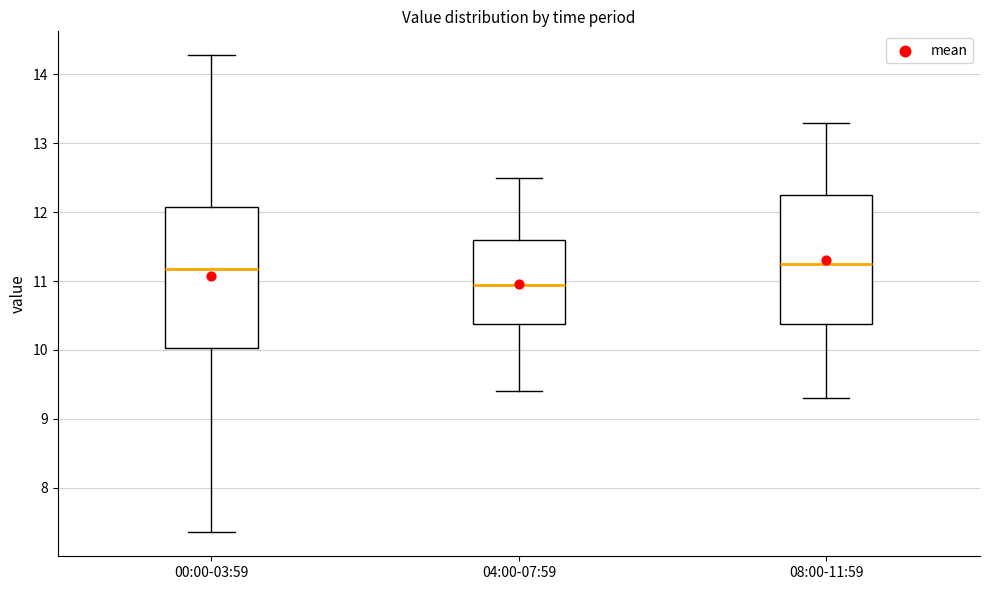

Comparing the boxes themselves (not the whiskers), which one is the tallest?

00:00-03:59